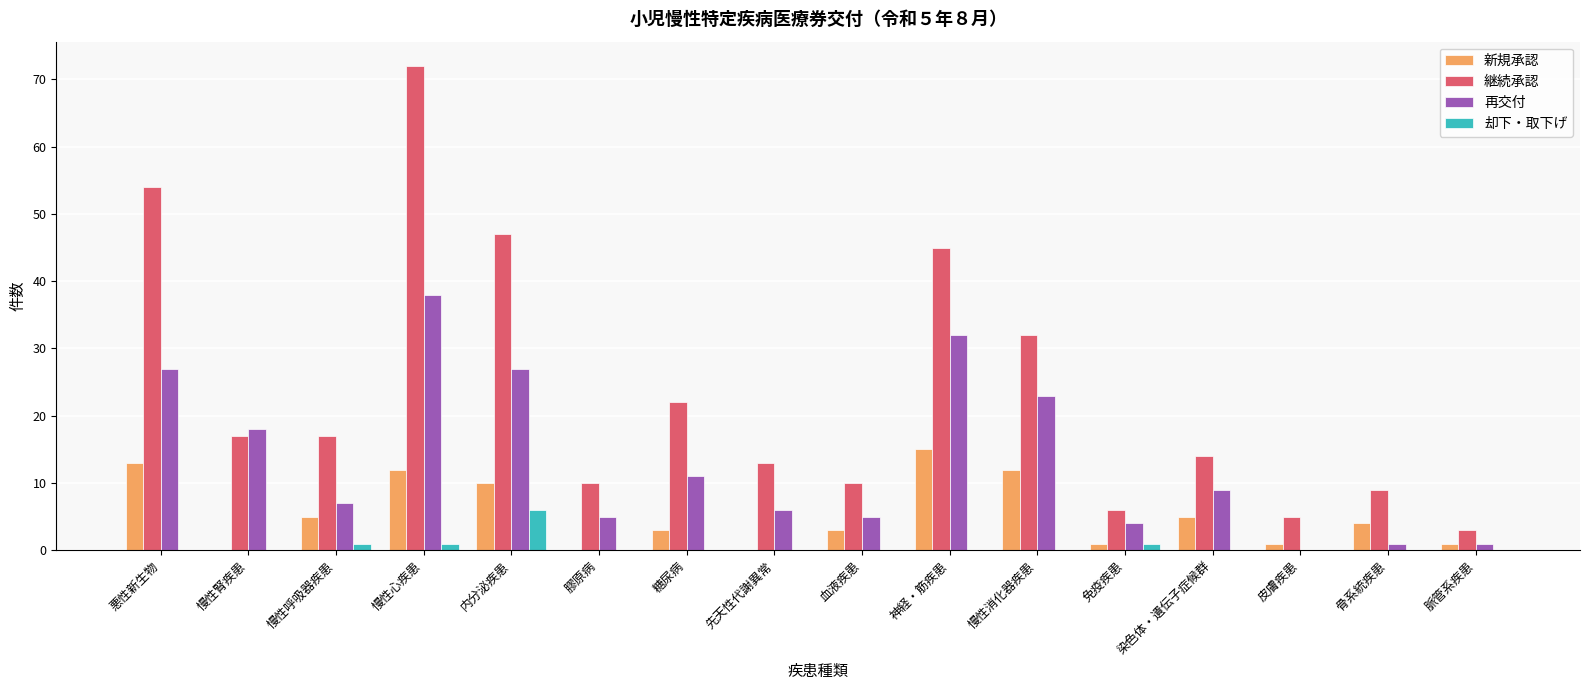

What is the sum of all 継続承認 values?

376